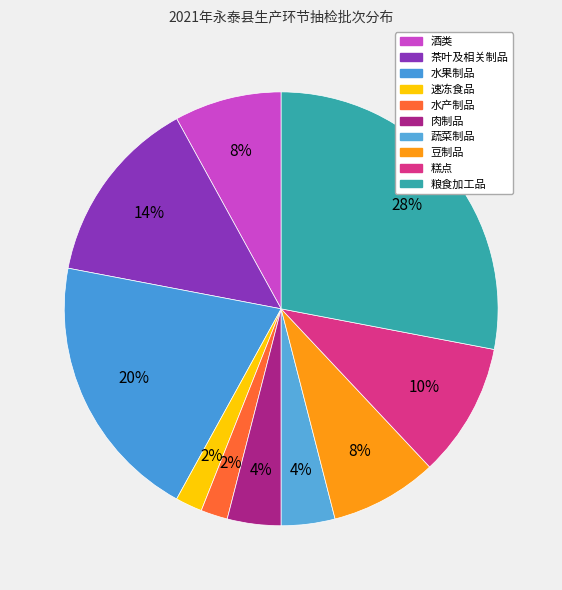

How many segments does this pie chart have?

10